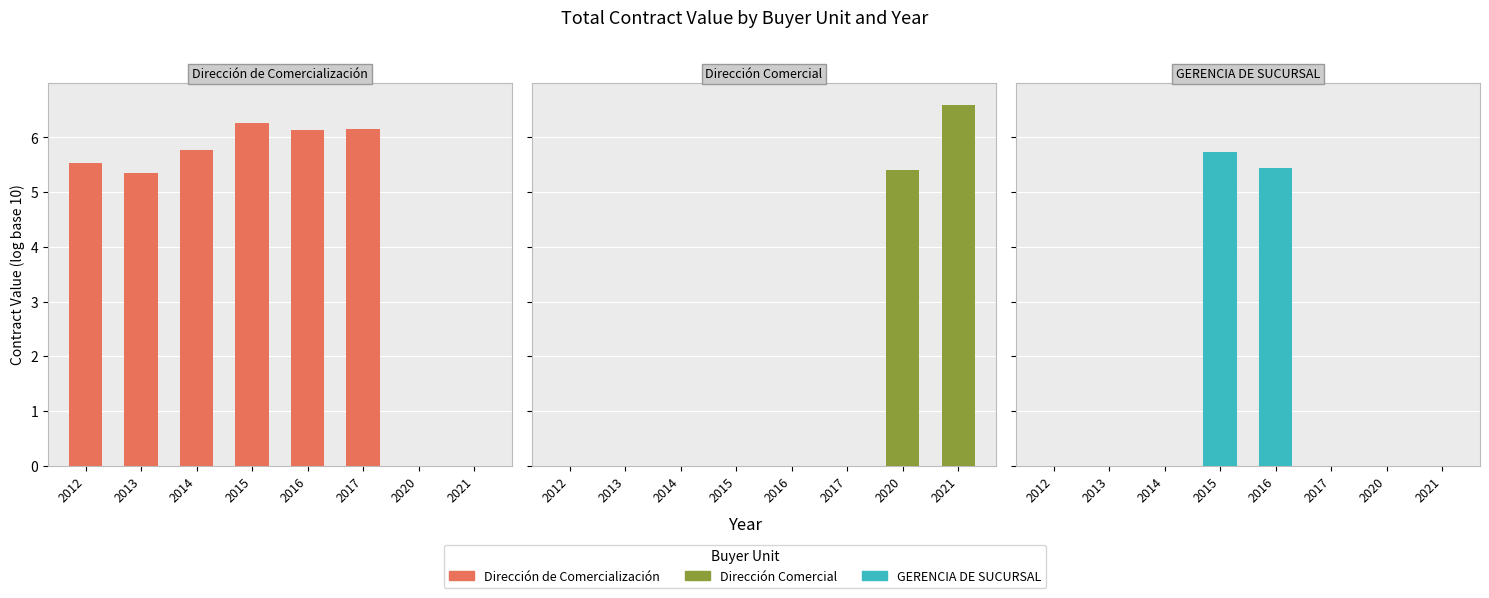

What is the highest value of the Dirección Comercial series?

6.6